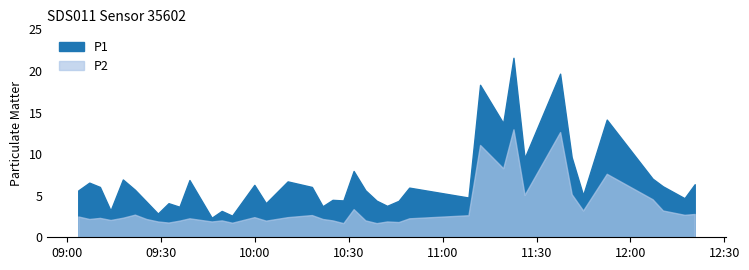

What is the sum of all P2 values?

140.7